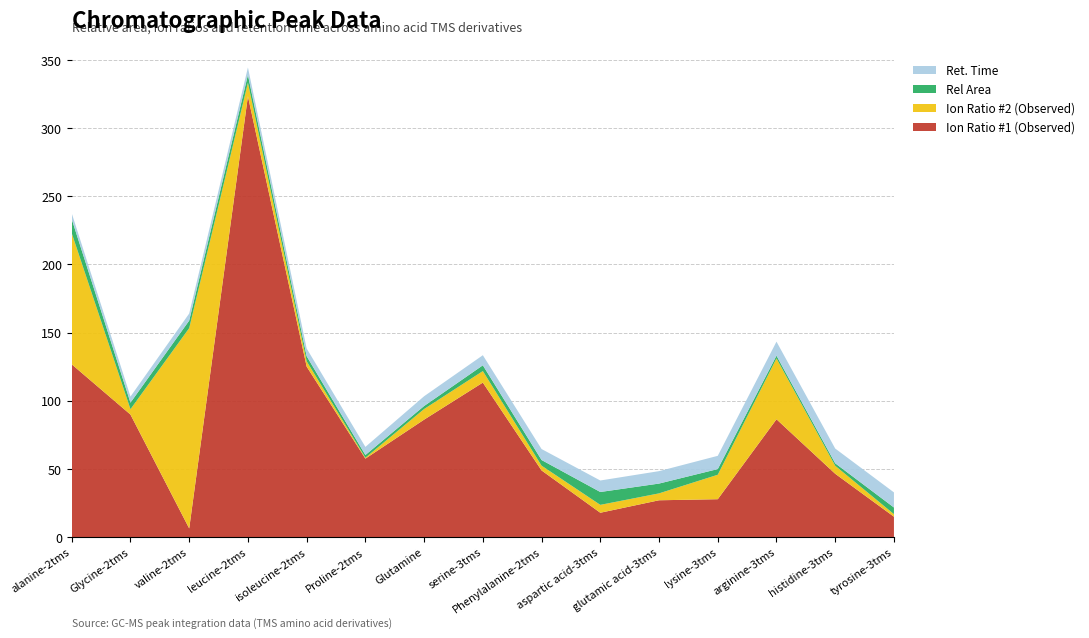

Reading left to right, list all the values displayed in this chart.

Rel Area: alanine-2tms=10.3	Glycine-2tms=4.8	valine-2tms=5.5	leucine-2tms=5.7	isoleucine-2tms=3.7	Proline-2tms=2.0	Glutamine=2.2	serine-3tms=4.2	Phenylalanine-2tms=4.2	aspartic acid-3tms=9.4	glutamic acid-3tms=7.2	lysine-3tms=4.2	arginine-3tms=2.0	histidine-3tms=1.8	tyrosine-3tms=4.9
Ion Ratio #1 (Observed): alanine-2tms=126.7	Glycine-2tms=89.9	valine-2tms=6.4	leucine-2tms=323.3	isoleucine-2tms=125.1	Proline-2tms=57.6	Glutamine=86.2	serine-3tms=113.3	Phenylalanine-2tms=48.9	aspartic acid-3tms=17.9	glutamic acid-3tms=27.0	lysine-3tms=27.8	arginine-3tms=86.4	histidine-3tms=46.5	tyrosine-3tms=15.0
Ion Ratio #2 (Observed): alanine-2tms=96.2	Glycine-2tms=3.9	valine-2tms=146.9	leucine-2tms=9.9	isoleucine-2tms=3.9	Proline-2tms=0.6	Glutamine=7.8	serine-3tms=8.4	Phenylalanine-2tms=3.5	aspartic acid-3tms=5.8	glutamic acid-3tms=5.1	lysine-3tms=17.9	arginine-3tms=44.6	histidine-3tms=5.9	tyrosine-3tms=1.9
Ret. Time: alanine-2tms=4.3	Glycine-2tms=4.5	valine-2tms=5.2	leucine-2tms=5.5	isoleucine-2tms=5.7	Proline-2tms=5.9	Glutamine=7.2	serine-3tms=7.4	Phenylalanine-2tms=8.1	aspartic acid-3tms=8.4	glutamic acid-3tms=9.1	lysine-3tms=9.7	arginine-3tms=10.3	histidine-3tms=10.8	tyrosine-3tms=11.1